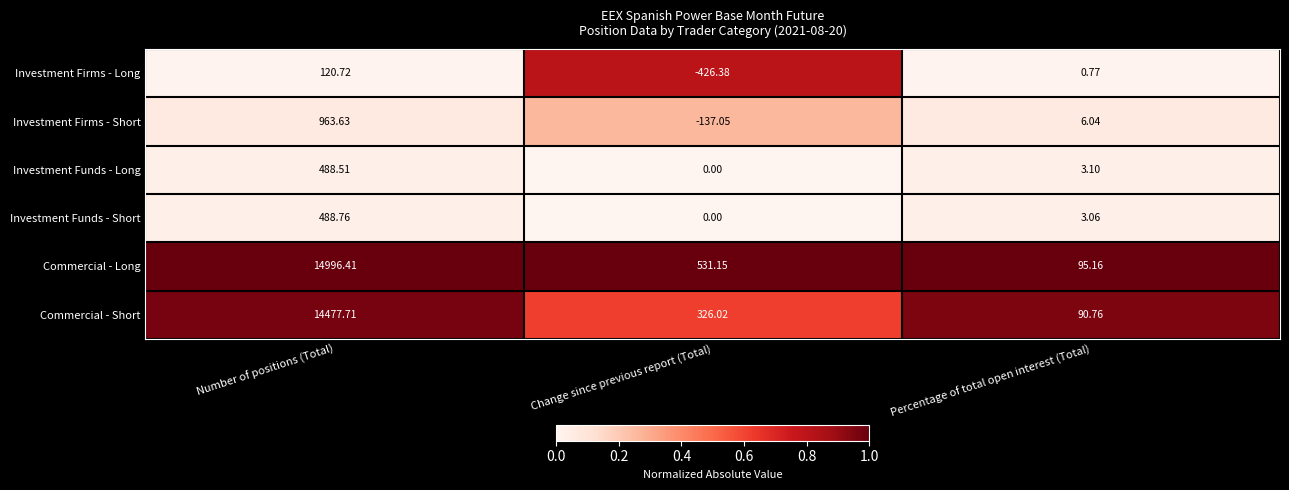

List the series in order of their peak value, lowest first.

Investment Firms - Long, Investment Funds - Long, Investment Funds - Short, Investment Firms - Short, Commercial - Short, Commercial - Long